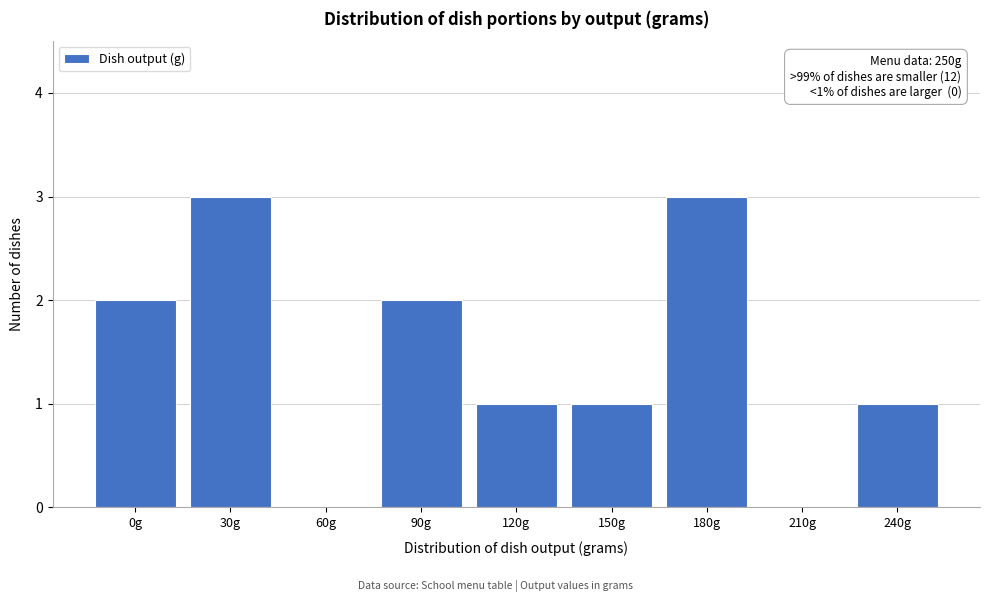

Reading right to left, extract all data points from this chart.

240g=1	210g=0	180g=3	150g=1	120g=1	90g=2	60g=0	30g=3	0g=2